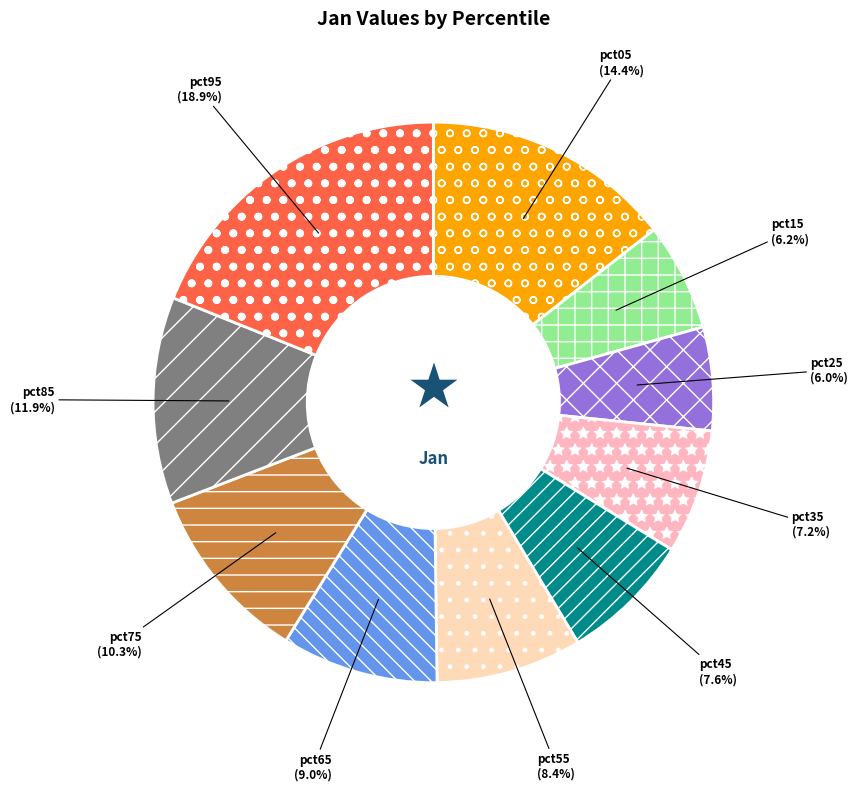

To the nearest percent, what portion does pct45 represent?

8%